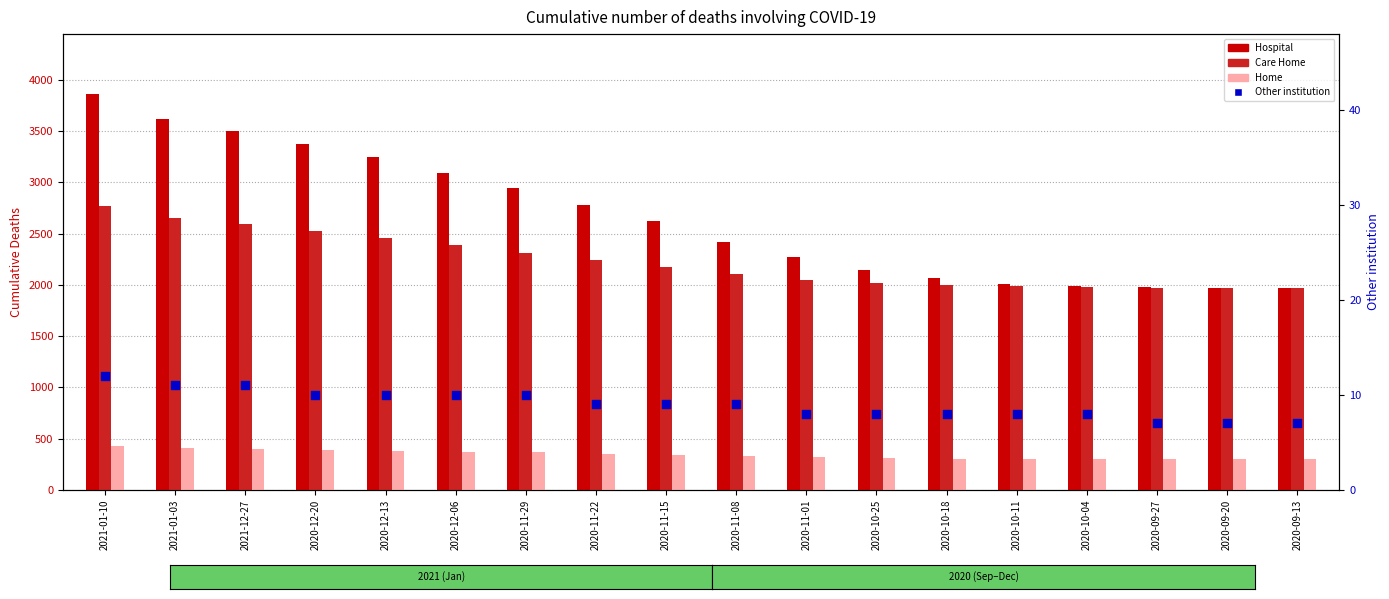

Which series contains the lowest Y value?

Other institution